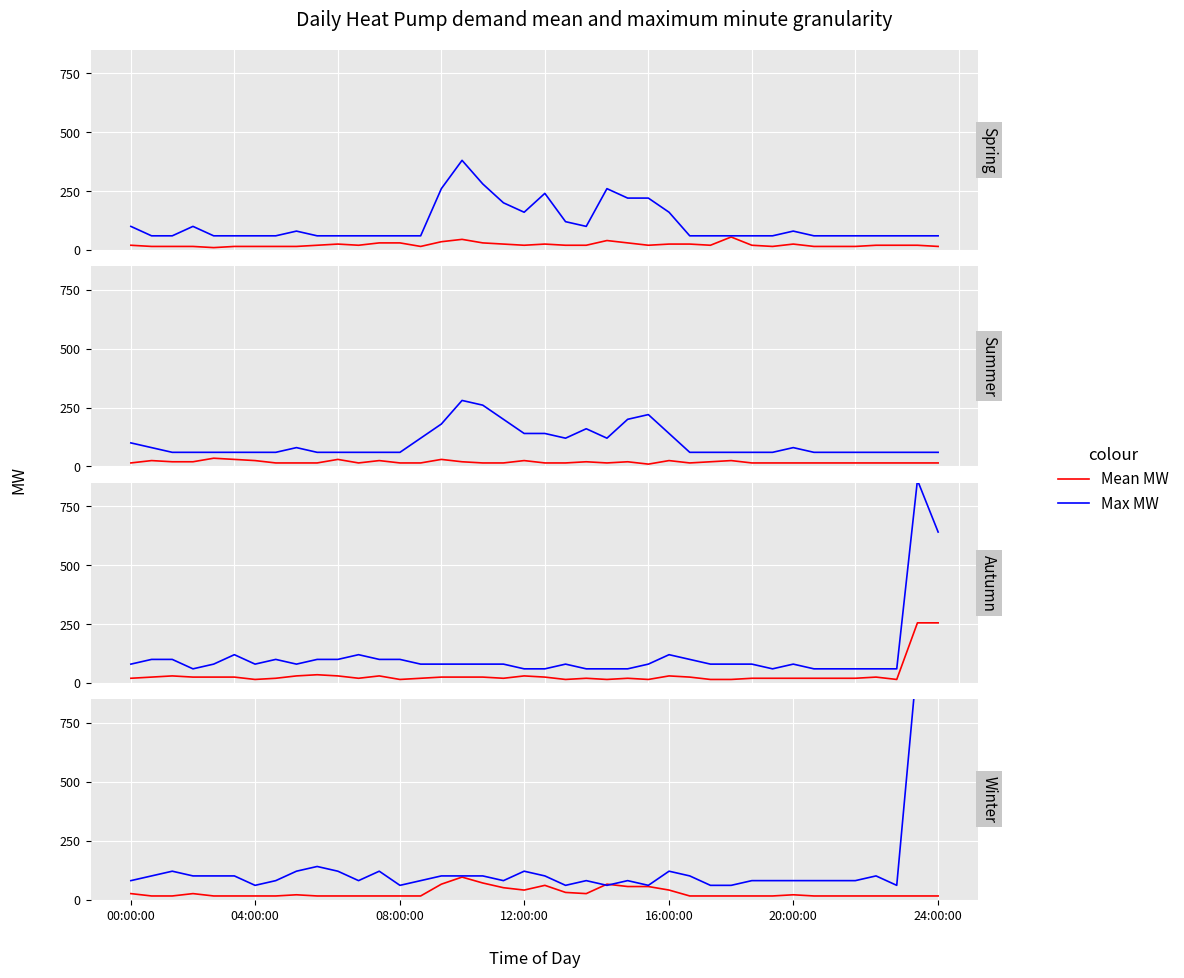

What is the minimum value shown in the chart?

15.0